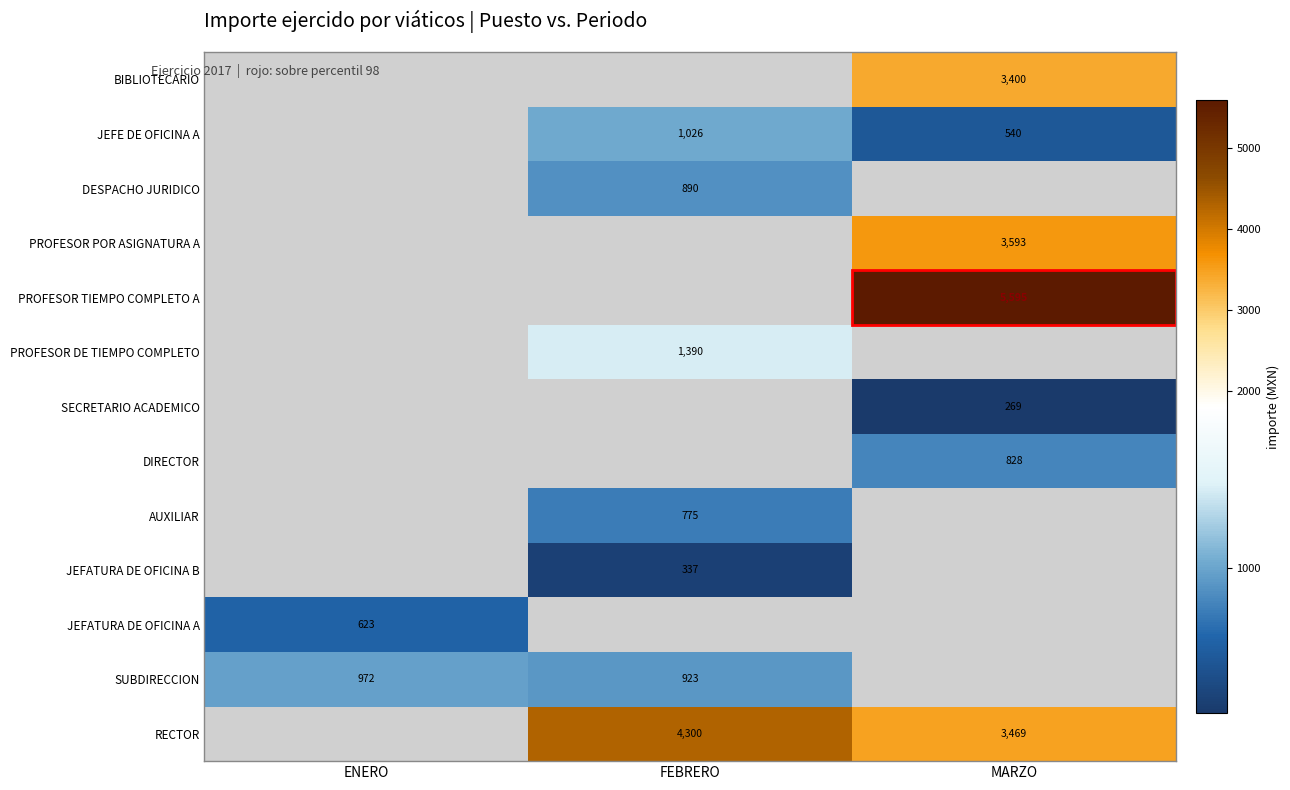

Which has a higher value, ENERO or MARZO?

MARZO